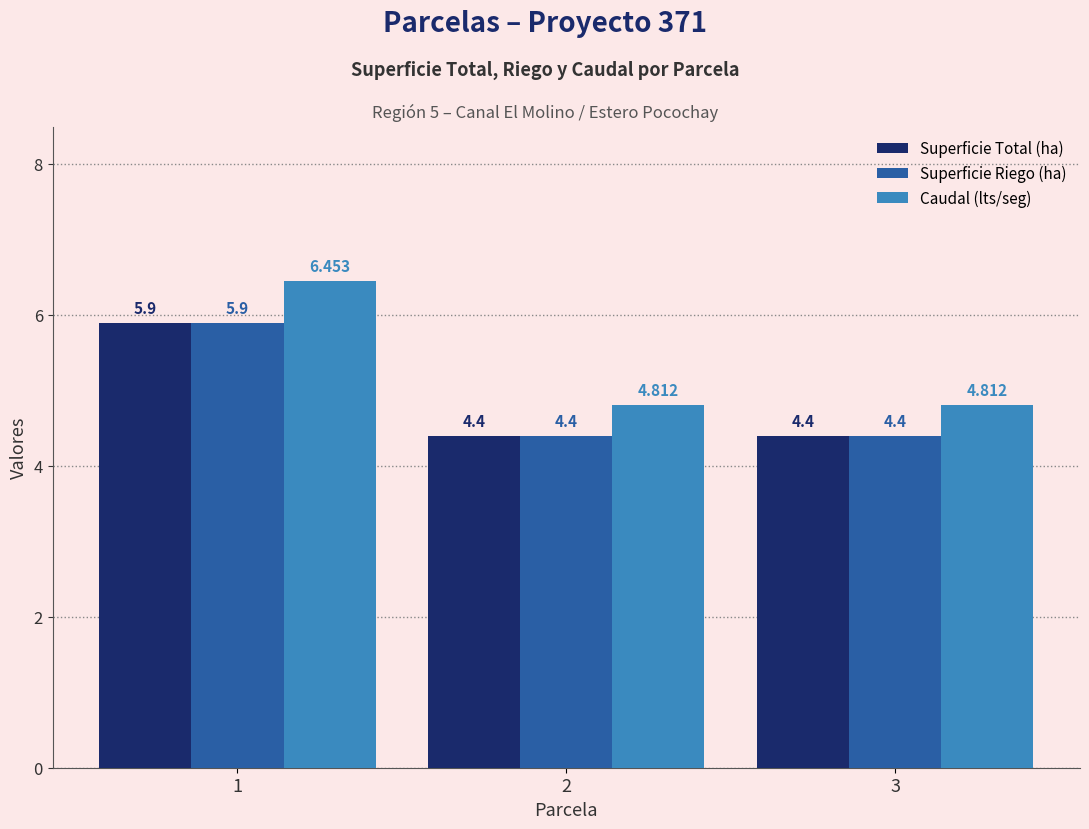

What is the smallest value displayed?

4.4